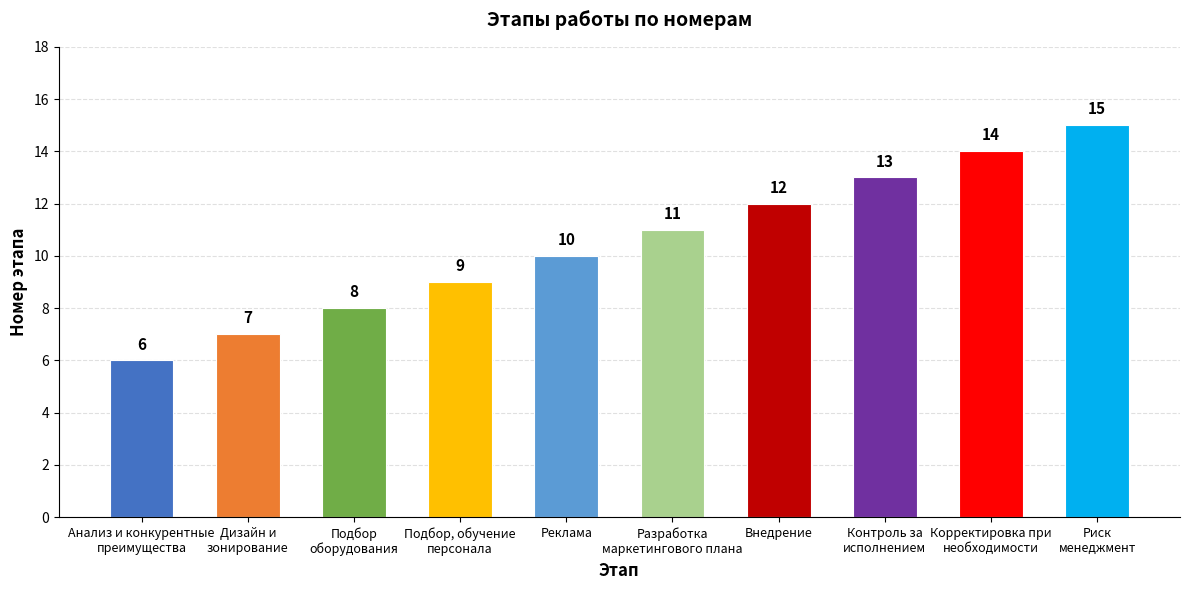

Reading left to right, transcribe all the data shown in this chart.

6	7	8	9	10	11	12	13	14	15